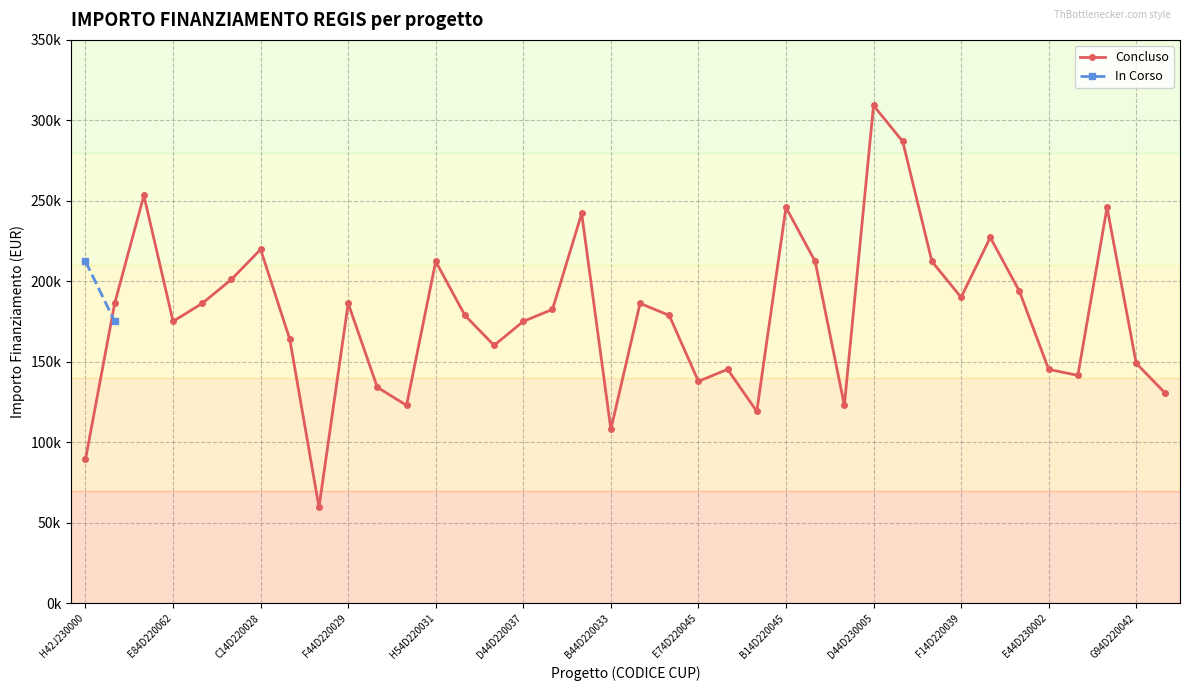

What is the average value?

179427.4